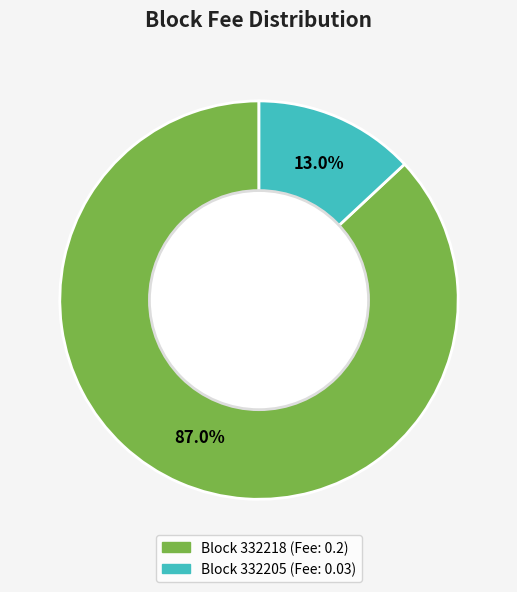

Is there any slice that represents more than half of the pie?

Yes